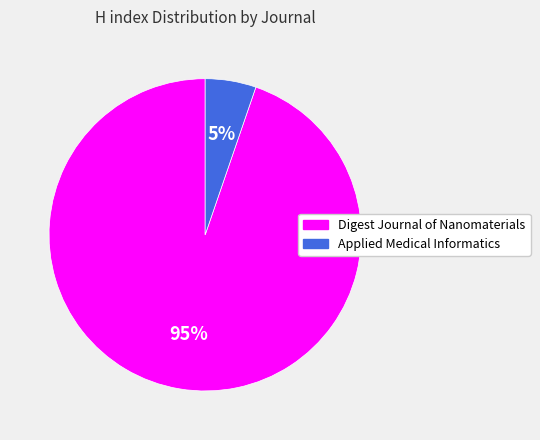

Is there any slice that represents more than half of the pie?

Yes